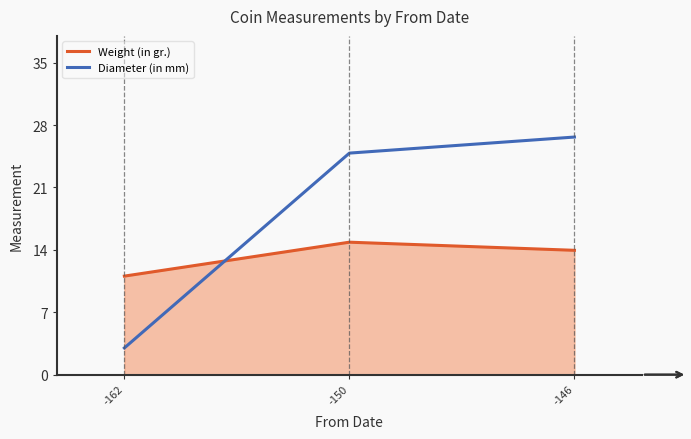

Reading left to right, extract all data points from this chart.

Weight (in gr.): -162=11.1	-150=14.9	-146=13.9
Diameter (in mm): -162=3.0	-150=24.9	-146=26.7